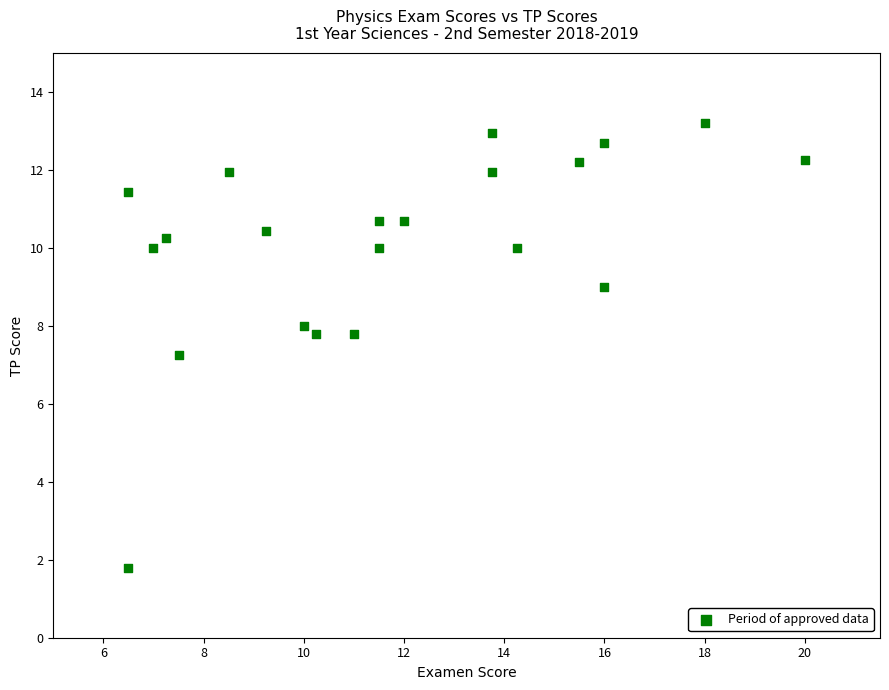

What is the range of Y values (max minus min)?

11.4